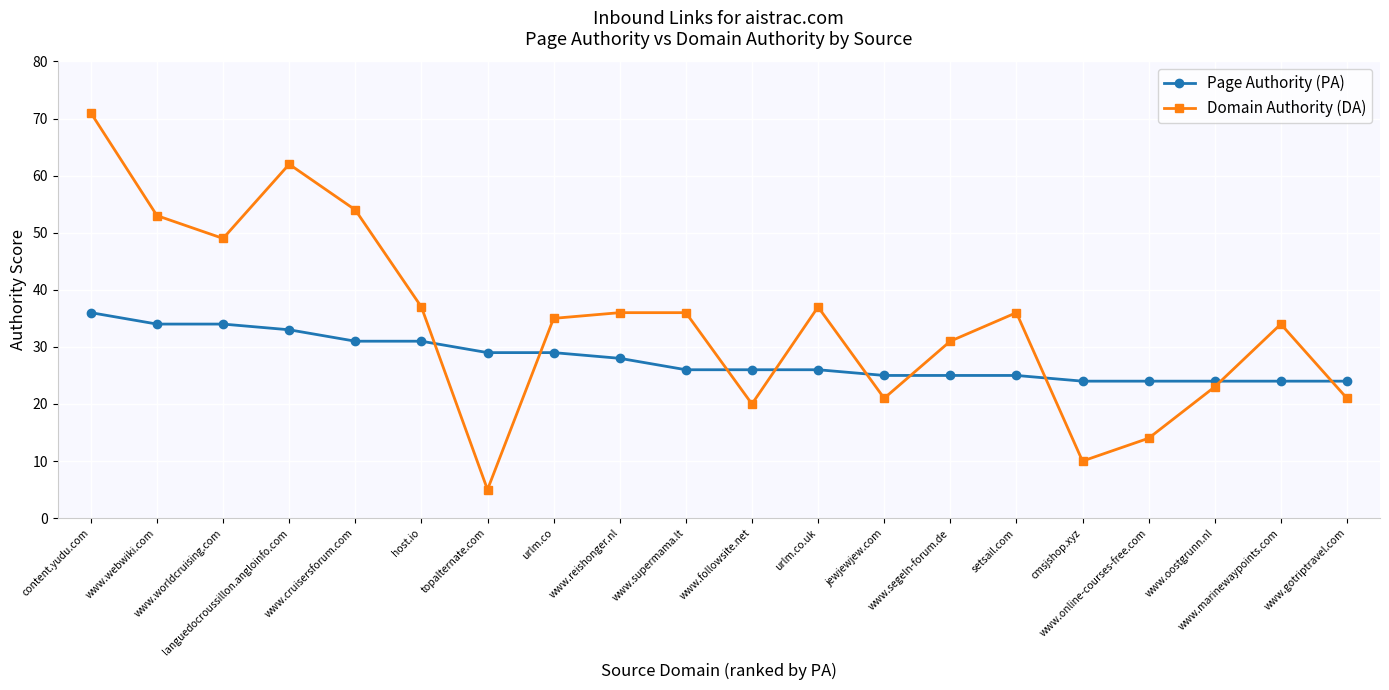

At which category does Domain Authority (DA) reach its first local peak?

languedocroussillon.angloinfo.com